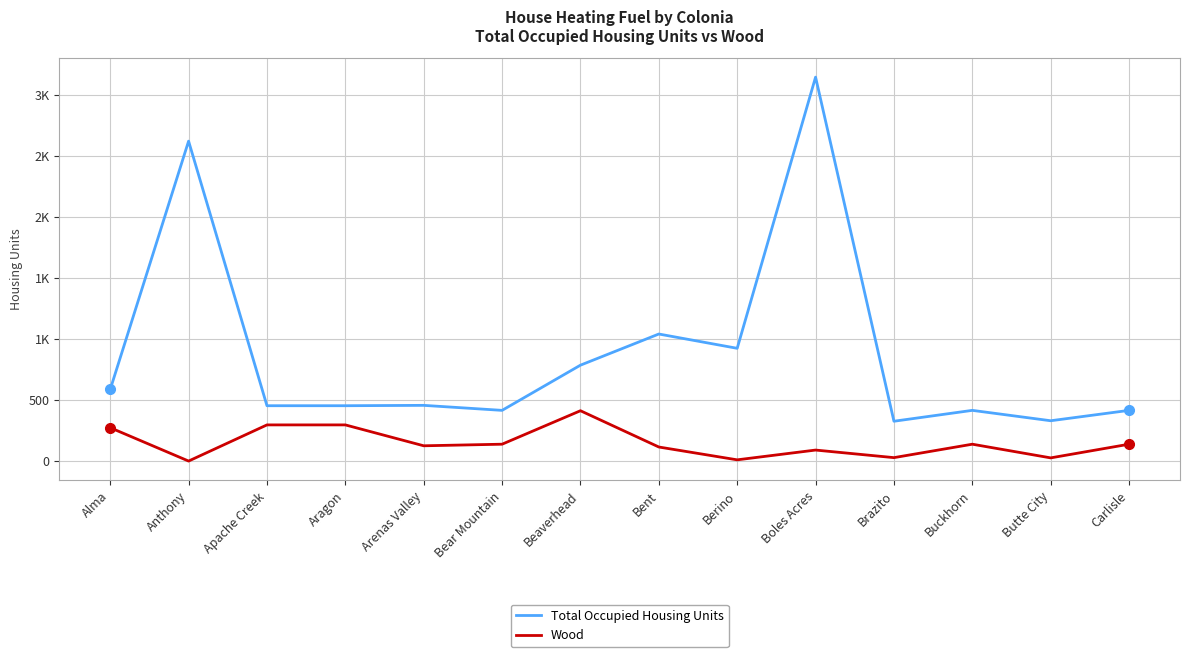

Is this an area chart (filled region under the line)?

No